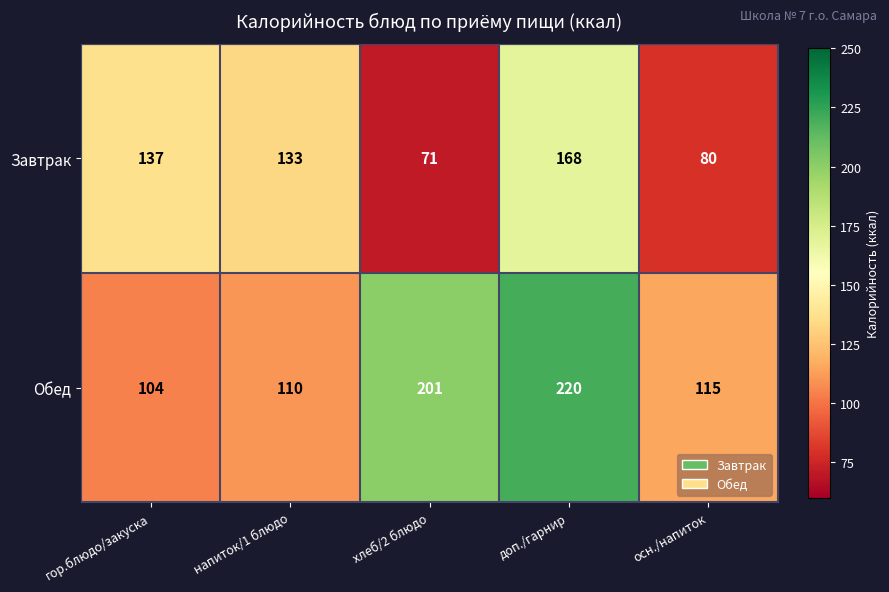

Which series has the largest total across all categories?

Обед